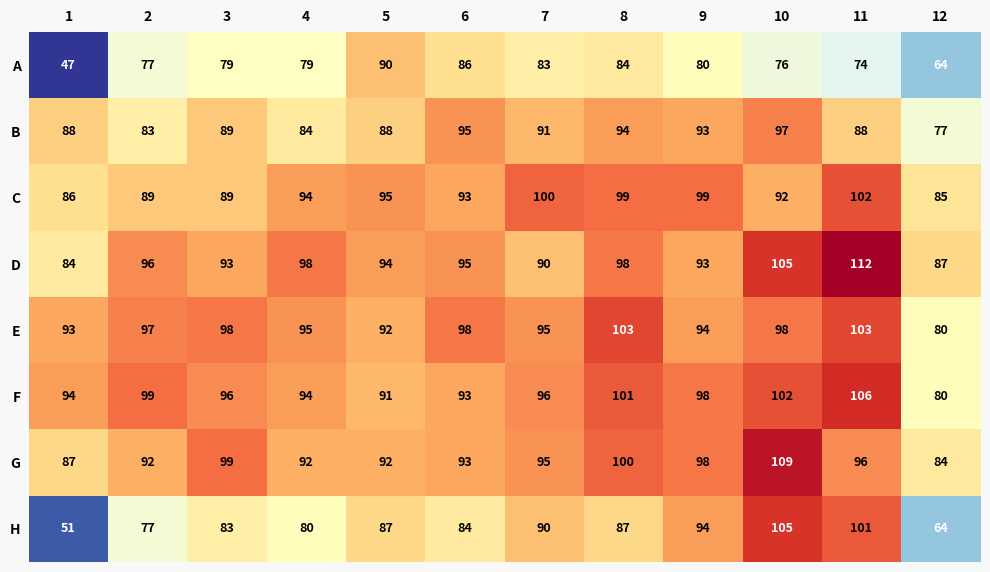

What is the sum of all C values?

1123